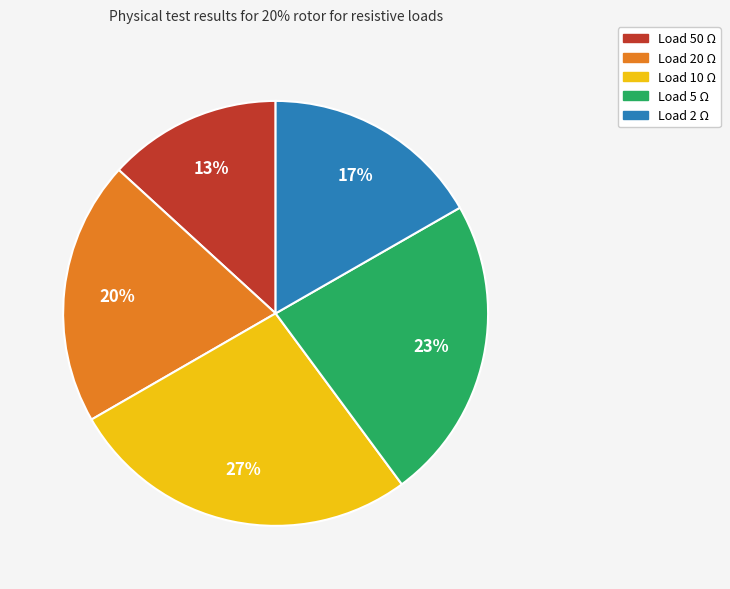

To the nearest percent, what is the average slice percentage?

20%